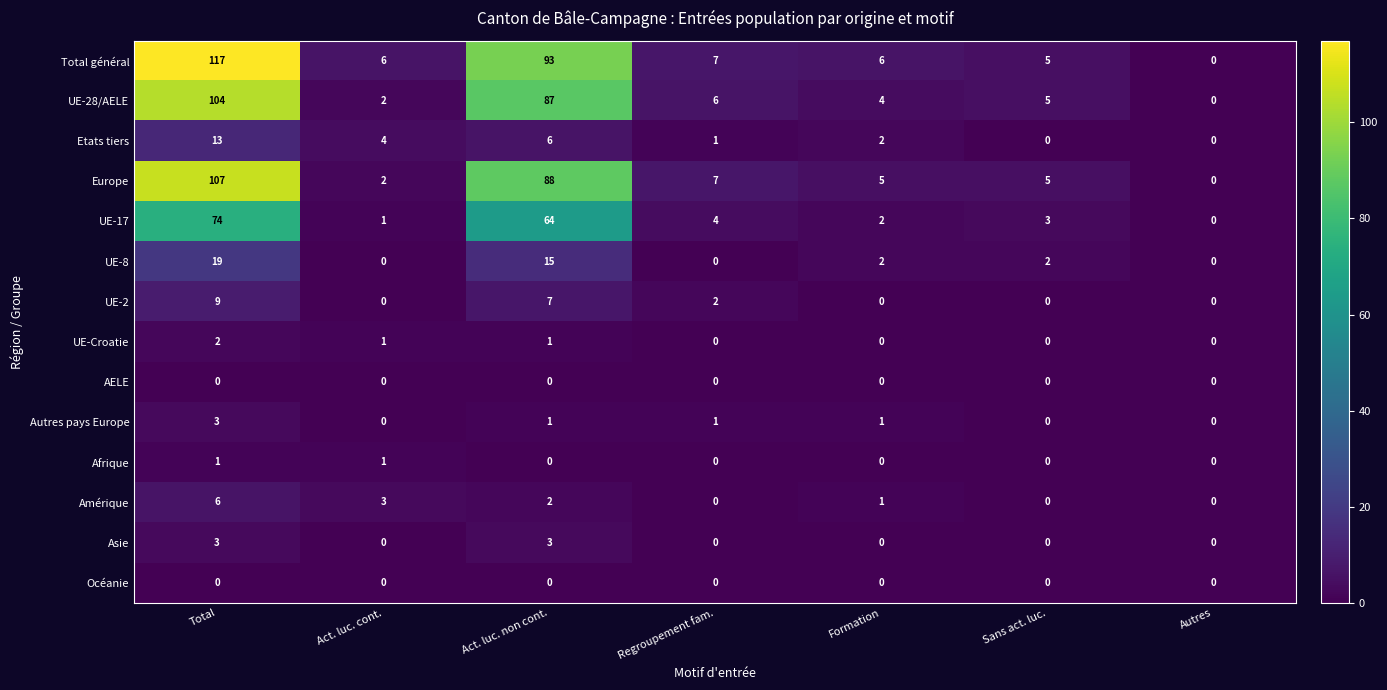

Where does the Total général series first go above 6?

Total